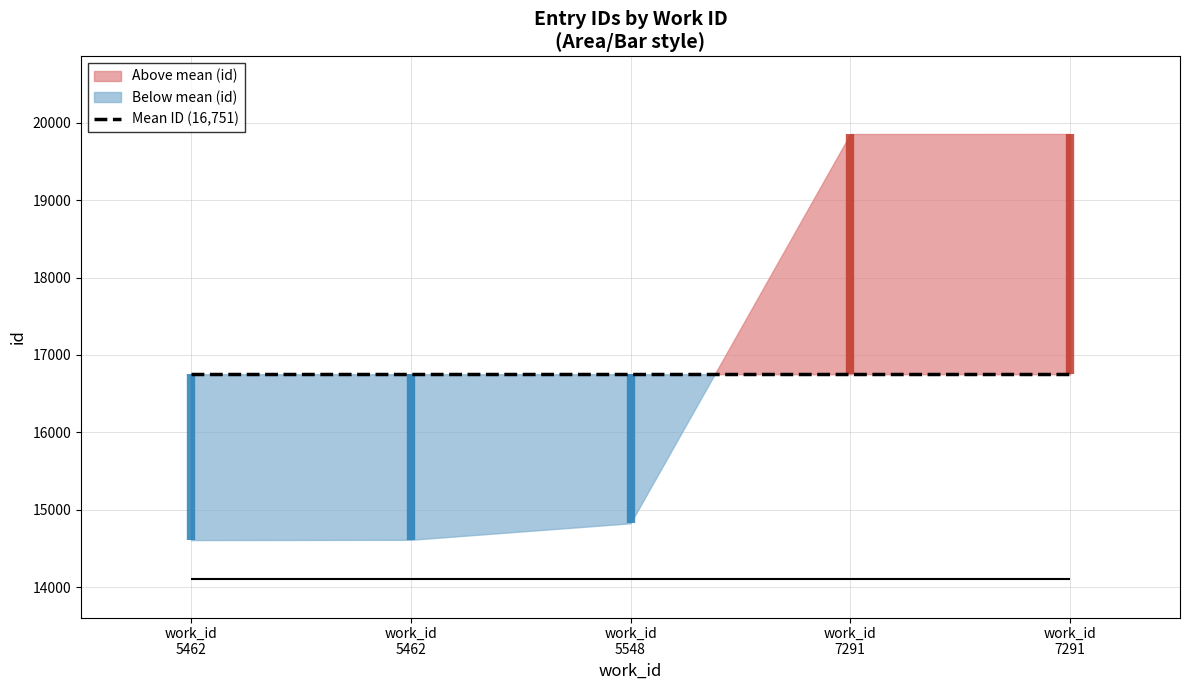

What is the minimum value shown in the chart?

14609